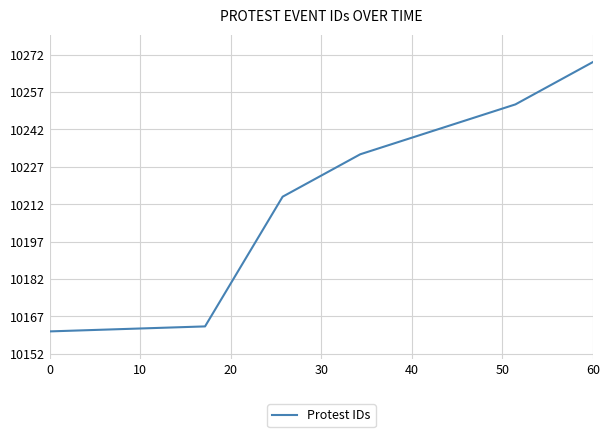

What is the greatest value displayed?

10269